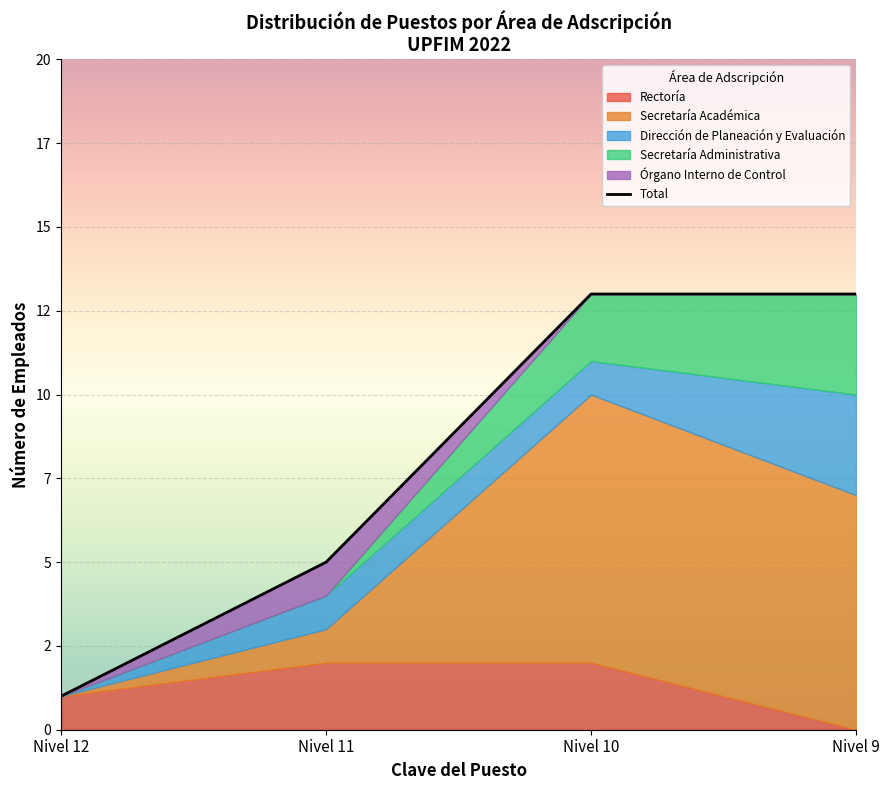

Which category has the lowest value across all series?

Nivel 12